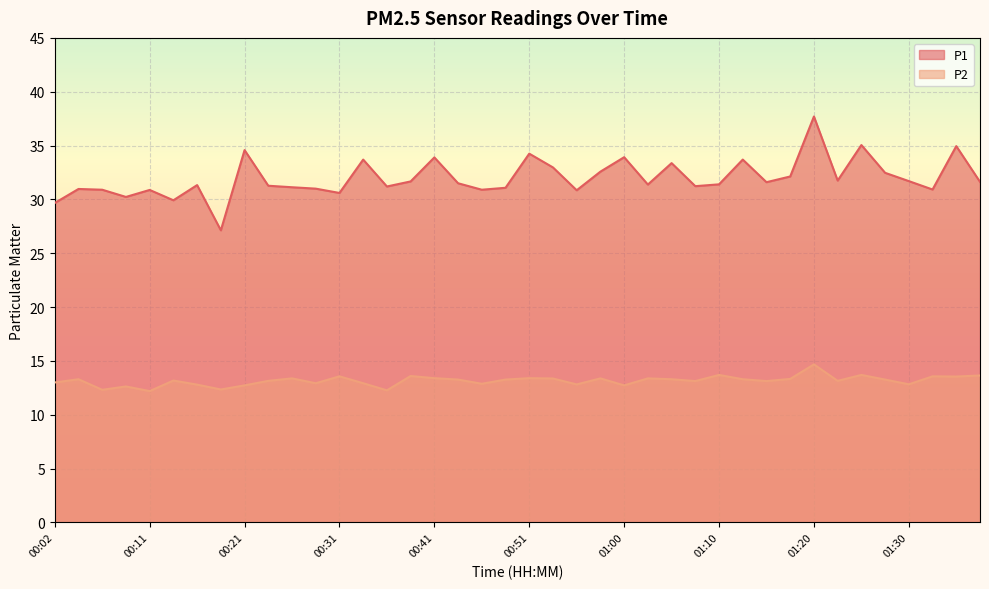

What is the sum of all P1 values?

1279.1